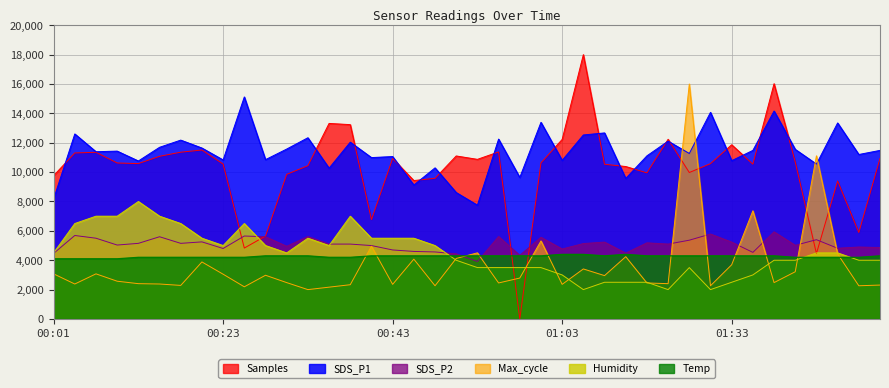

Reading left to right, what are all the values shown in this chart?

Samples: 9757.8	11305.7	11349.6	10622.3	10581.6	11079.0	11356.9	11506.0	10550.9	4830.0	5646.5	9848.3	10440.8	13315.9	13234.0	6766.5	10932.2	9426.8	9578.1	11100.9	10869.6	11375.7	0.0	10629.6	12226.0	18000.0	10534.5	10381.8	9951.1	12236.1	9972.6	10580.2	11863.5	10543.2	16021.4	10690.4	4456.9	9397.5	5891.0	10934.5
SDS_P1: 8169.0	12600.0	11389.0	11431.0	10759.0	11690.0	12180.0	11641.0	10829.0	15120.0	10850.0	11571.0	12341.0	10269.0	12040.0	10990.0	11060.0	9121.0	10290.0	8610.0	7749.0	12250.0	9639.0	13391.0	10801.0	12530.0	12670.0	9569.0	11109.0	12110.0	11270.0	14070.0	10780.0	11480.0	14161.0	11550.0	10549.0	13349.0	11200.0	11480.0
SDS_P2: 4465.0	5685.0	5500.0	5035.0	5150.0	5600.0	5150.0	5250.0	4800.0	5650.0	5600.0	4950.0	5615.0	5100.0	5100.0	5000.0	4700.0	4600.0	4565.0	4435.0	3915.0	5615.0	4335.0	5565.0	4765.0	5135.0	5235.0	4485.0	5185.0	5100.0	5365.0	5785.0	5235.0	4535.0	5935.0	5015.0	5400.0	4815.0	4900.0	4865.0
Max_cycle: 3073.3	2381.6	3073.3	2572.4	2405.5	2381.6	2286.2	3884.2	3049.4	2190.8	2977.9	2477.0	2000.0	2167.0	2333.9	4957.4	2357.8	4075.0	2262.4	4122.7	4504.3	2453.2	2787.1	5315.2	2357.8	3407.2	2954.0	4241.9	2453.2	2405.5	16000.0	2262.4	3693.4	7366.3	2477.0	3216.4	11110.7	4432.7	2262.4	2310.1
Humidity: 4500.0	6500.0	7000.0	7000.0	8000.0	7000.0	6500.0	5500.0	5000.0	6500.0	5000.0	4500.0	5500.0	5000.0	7000.0	5500.0	5500.0	5500.0	5000.0	4000.0	3500.0	3500.0	3500.0	3500.0	3000.0	2000.0	2500.0	2500.0	2500.0	2000.0	3500.0	2000.0	2500.0	3000.0	4000.0	4000.0	4500.0	4500.0	4000.0	4000.0
Temp: 4100.0	4100.0	4100.0	4100.0	4200.0	4200.0	4200.0	4200.0	4200.0	4200.0	4300.0	4300.0	4300.0	4200.0	4200.0	4300.0	4300.0	4300.0	4300.0	4300.0	4300.0	4300.0	4300.0	4300.0	4400.0	4400.0	4300.0	4400.0	4300.0	4300.0	4300.0	4300.0	4300.0	4300.0	4300.0	4200.0	4200.0	4200.0	4200.0	4300.0